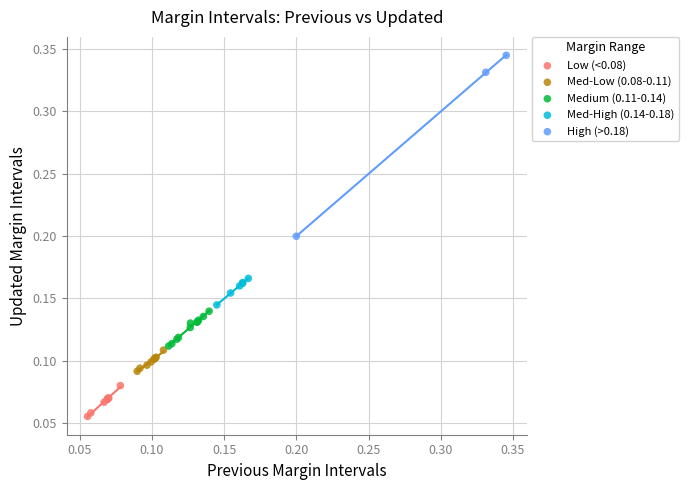

Which series has the widest spread of Y values?

High (>0.18)